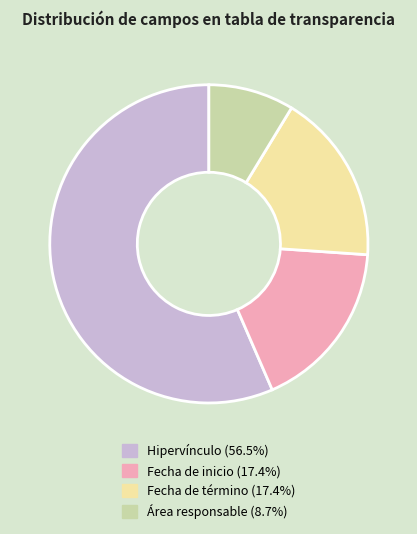

Between Hipervínculo and Área responsable, which is larger?

Hipervínculo